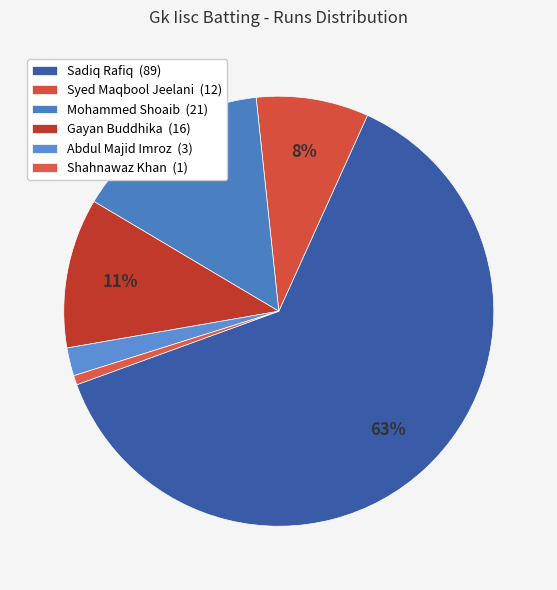

Does Mohammed Shoaib represent more than half of the total?

No